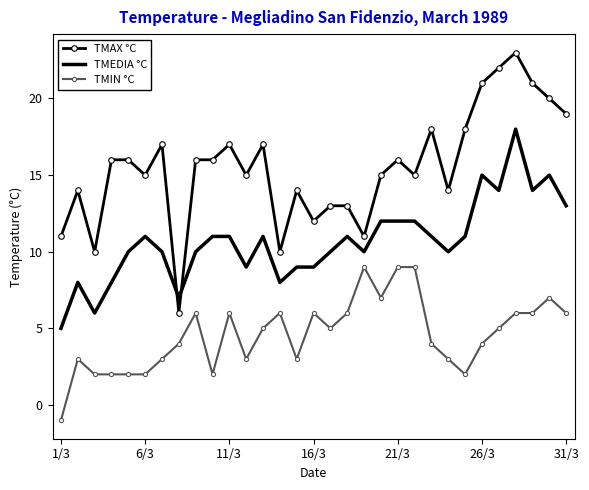

True or false: TMEDIA °C and TMIN °C cross at least once.

False